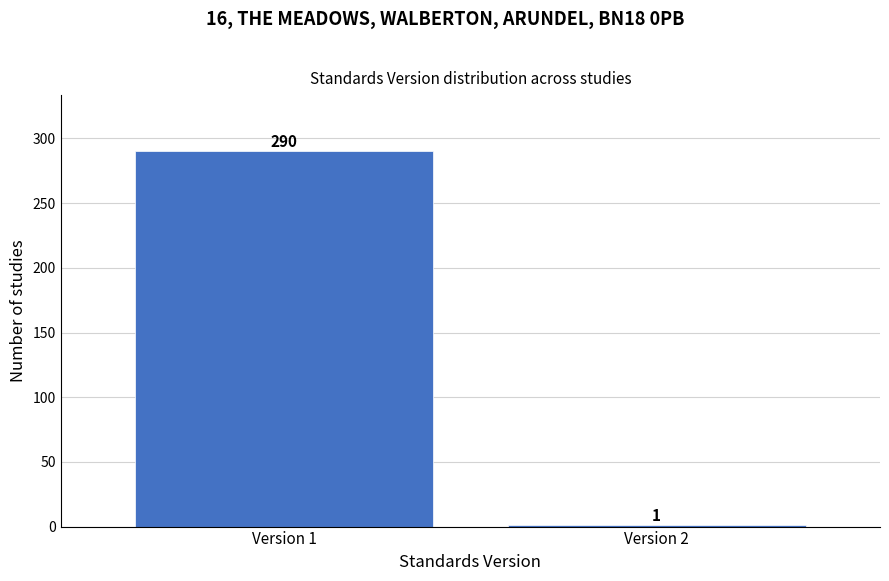

Reading left to right, transcribe all the data shown in this chart.

Version 1=290	Version 2=1